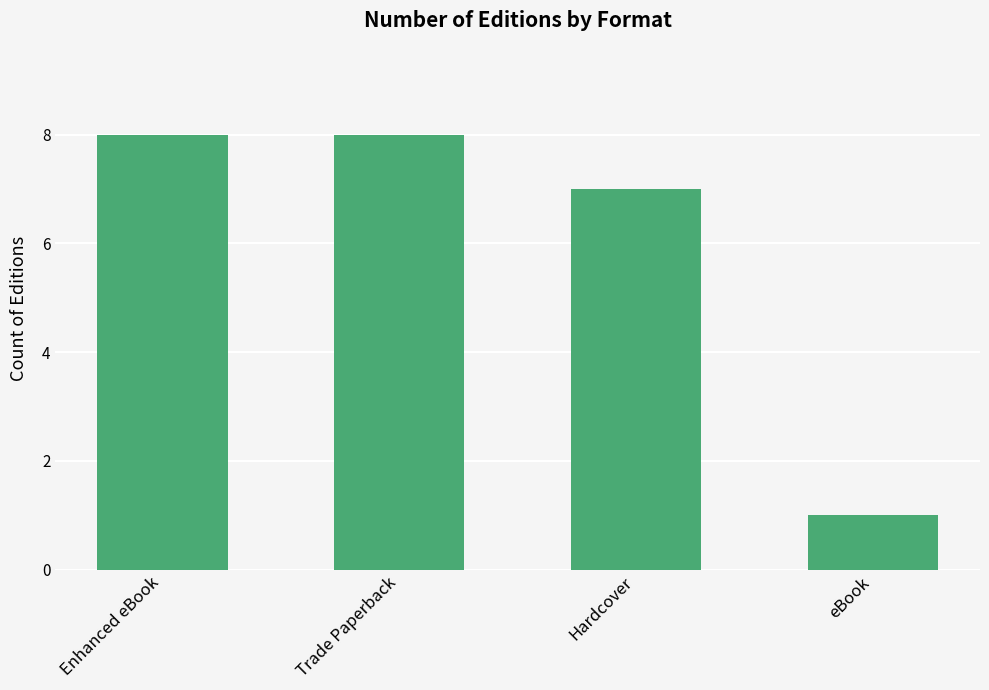

The chart shows a value of 9 at Hardcover. True or false?

False